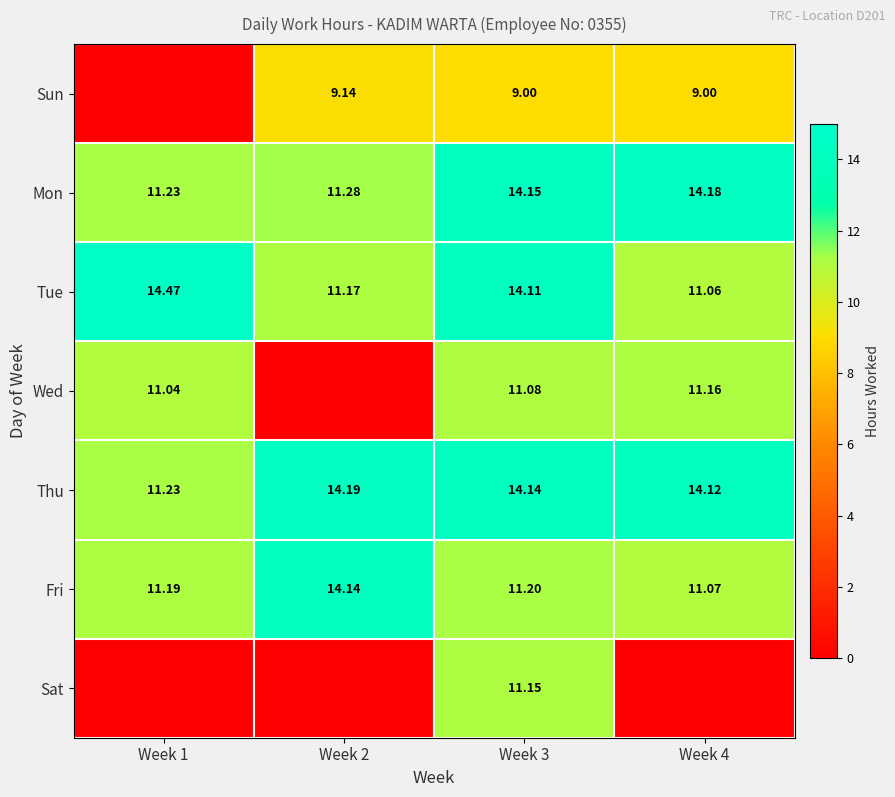

Is the value of Sun at Week 3 greater than the value of Mon at Week 4?

No